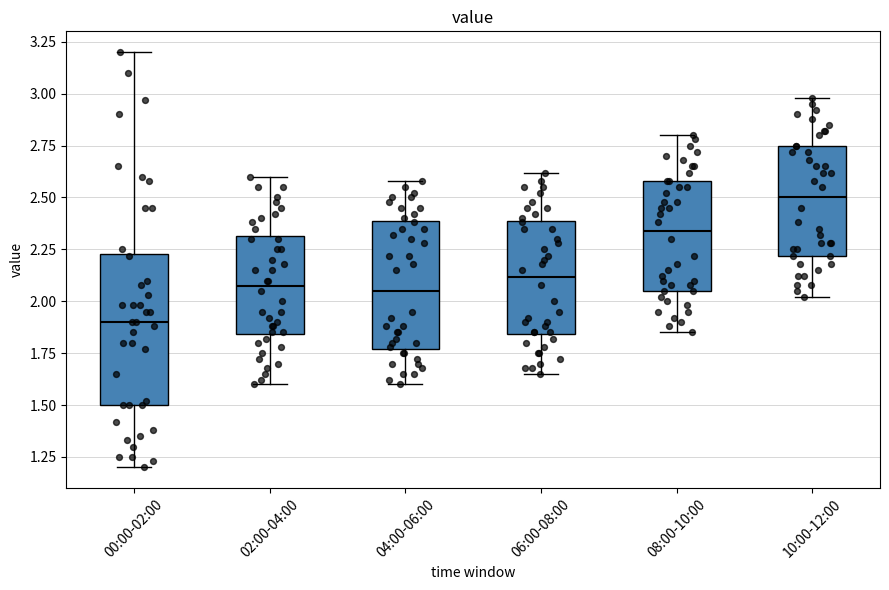

Reading left to right, transcribe this box plot: for each box, give where its median line is, the range the box spans, and where its two whiskers end, as read against the y-axis. The values are not printed on the chart, so give them approximately, as read against the axis.

00:00-02:00: median 1.90, box 1.50 to 2.25, whiskers 1.20 to 3.20
02:00-04:00: median 2.10, box 1.85 to 2.30, whiskers 1.60 to 2.60
04:00-06:00: median 2.05, box 1.75 to 2.40, whiskers 1.60 to 2.60
06:00-08:00: median 2.10, box 1.85 to 2.40, whiskers 1.65 to 2.60
08:00-10:00: median 2.35, box 2.05 to 2.60, whiskers 1.85 to 2.80
10:00-12:00: median 2.50, box 2.20 to 2.75, whiskers 2.00 to 3.00